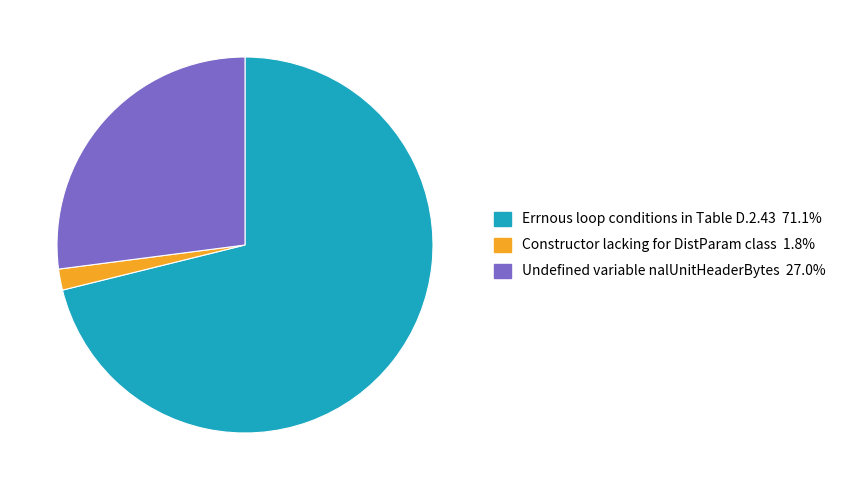

Between Errnous loop conditions in Table D.2.43 and Constructor lacking for DistParam class, which is larger?

Errnous loop conditions in Table D.2.43